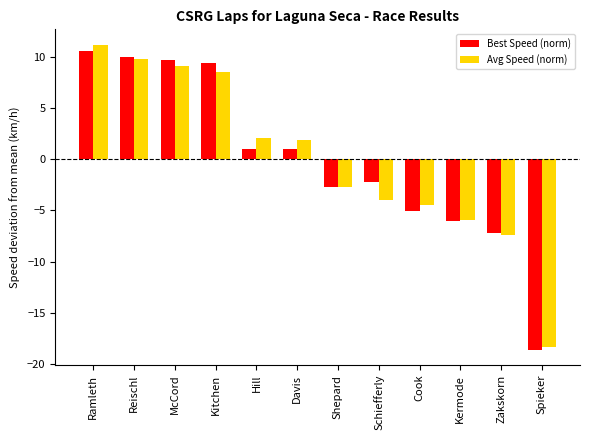

What is the smallest value displayed?

-18.6